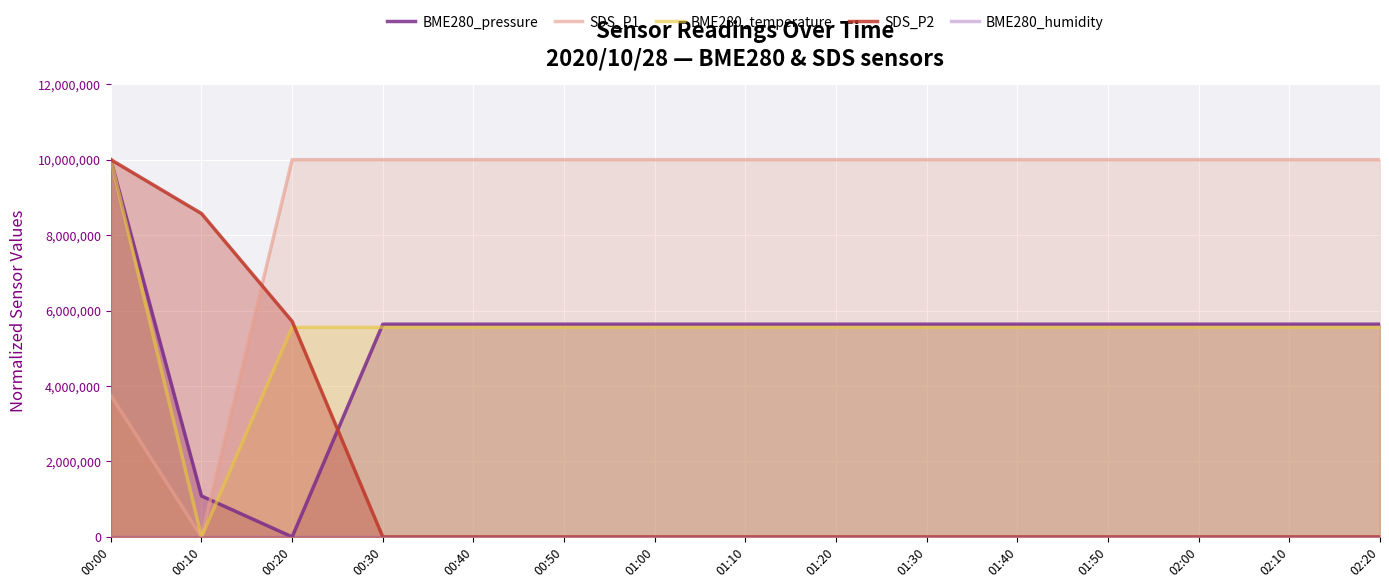

Which category has the highest value in the BME280_temperature series?

00:00